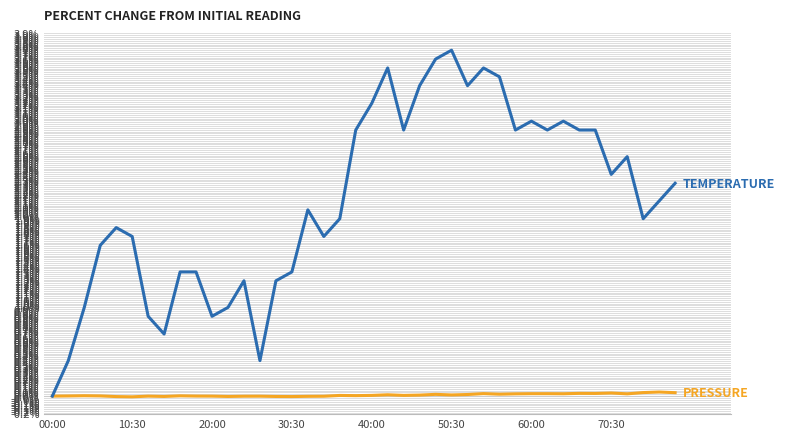

What is the greatest value displayed?

3.7